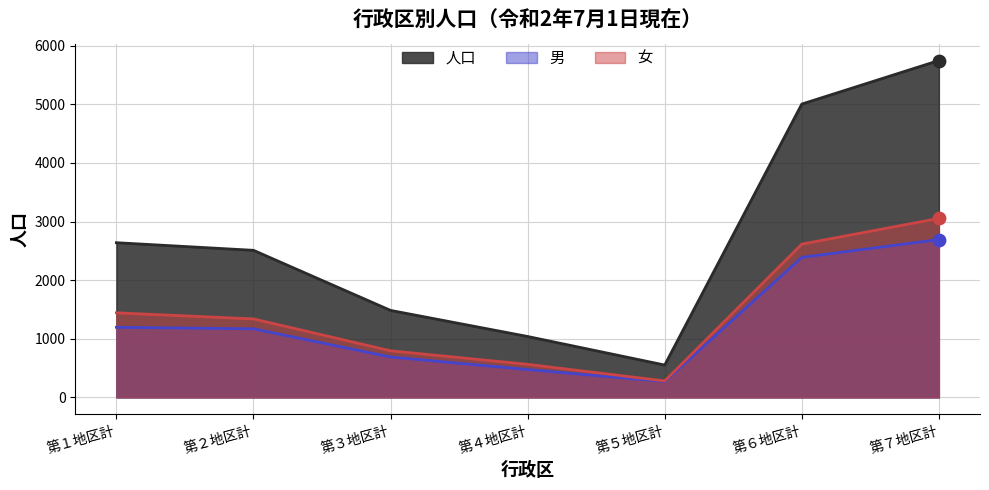

At how many categories does at least one series exceed 1224?

5